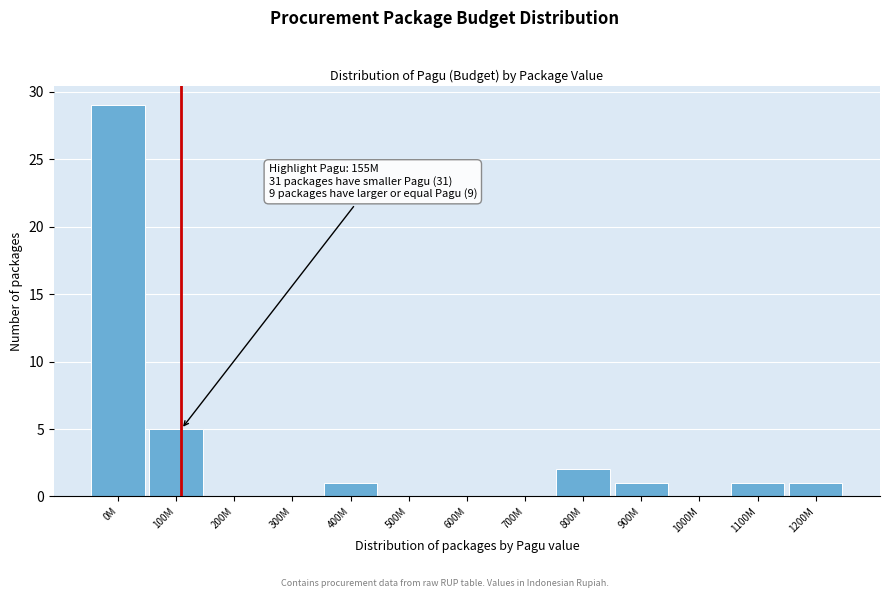

Reading left to right, what are all the values shown in this chart?

0M=29	100M=5	200M=0	300M=0	400M=1	500M=0	600M=0	700M=0	800M=2	900M=1	1000M=0	1100M=1	1200M=1